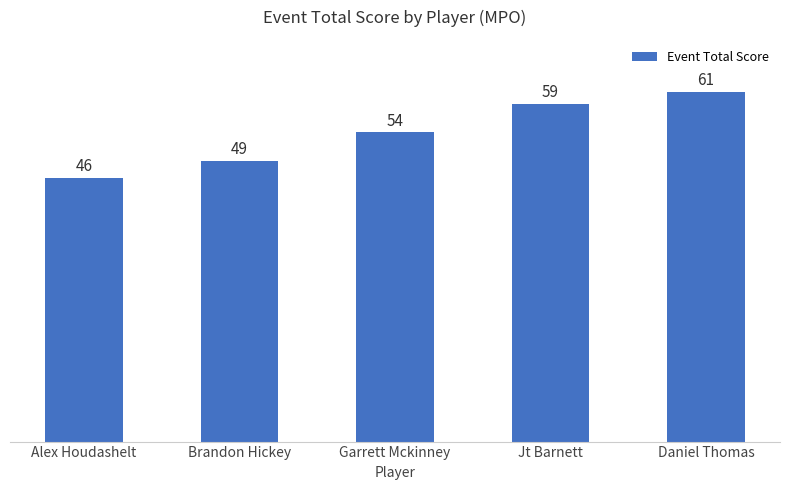

What is the difference between the maximum and second lowest values?

12